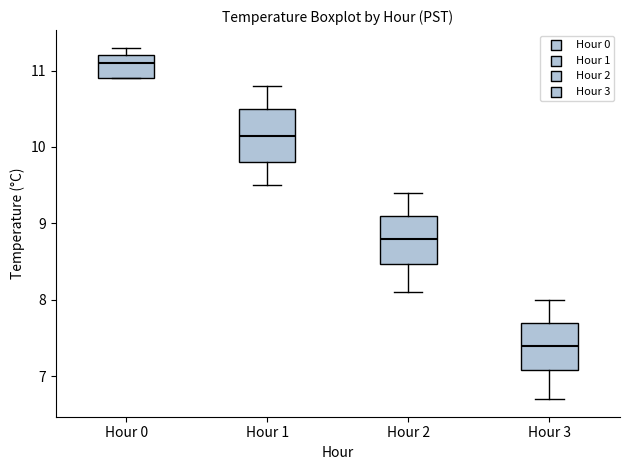

Which box has the lowest median line?

Hour 3